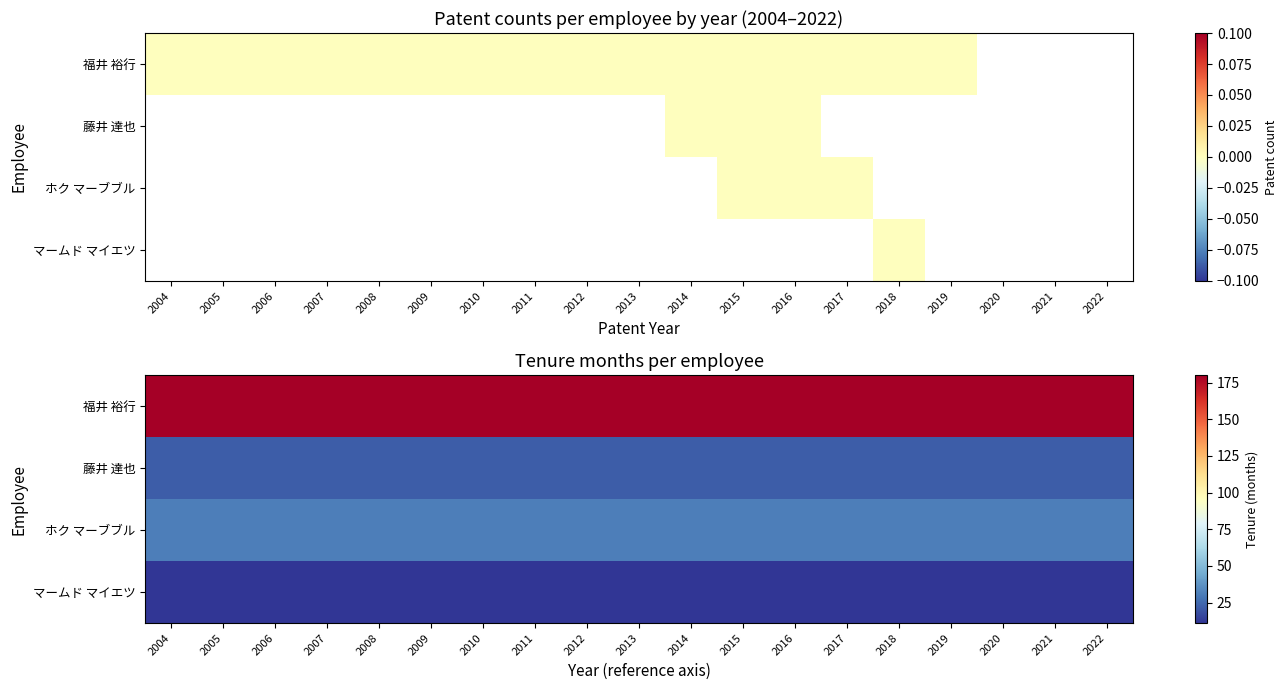

Which category has the lowest value in the 福井 裕行 series?

2004